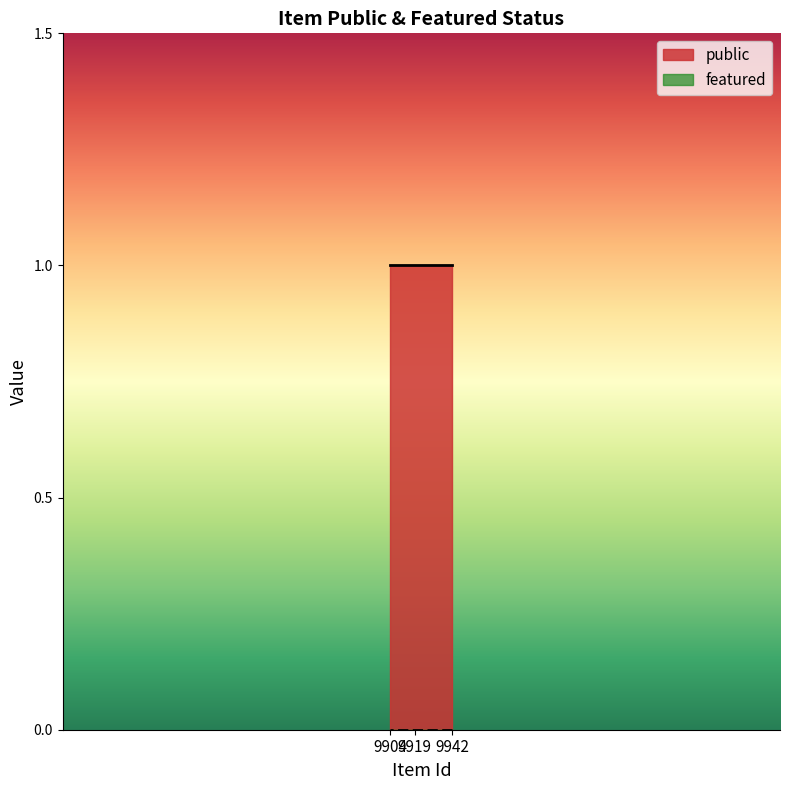

Rank the categories by public value from lowest to highest.

9942, 9919, 9904